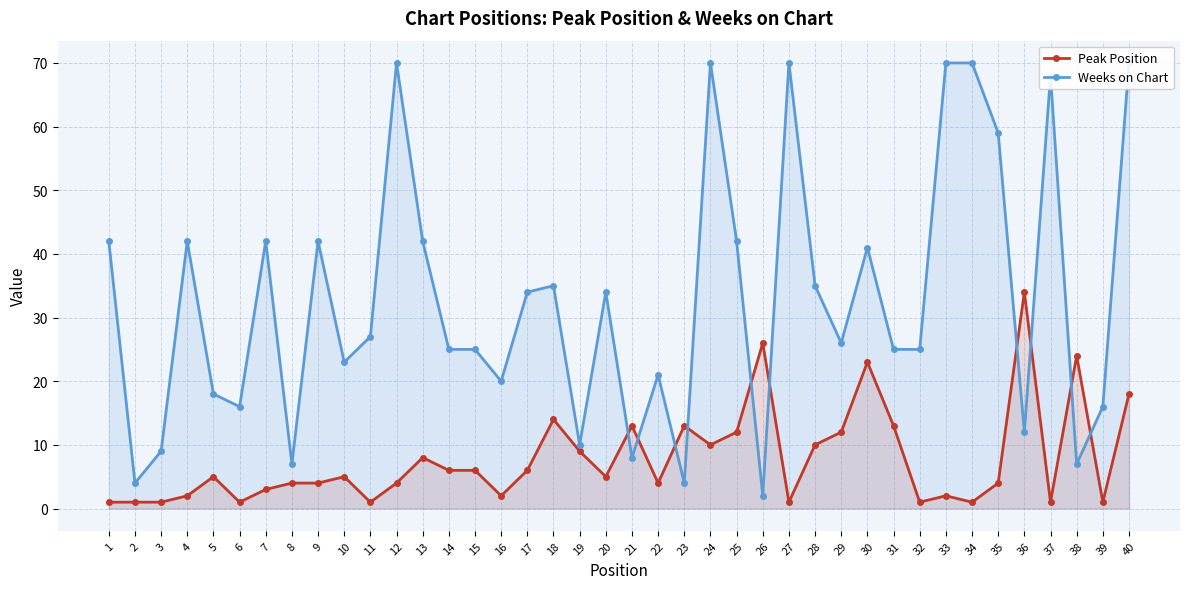

How many categories are shown in the chart?

40